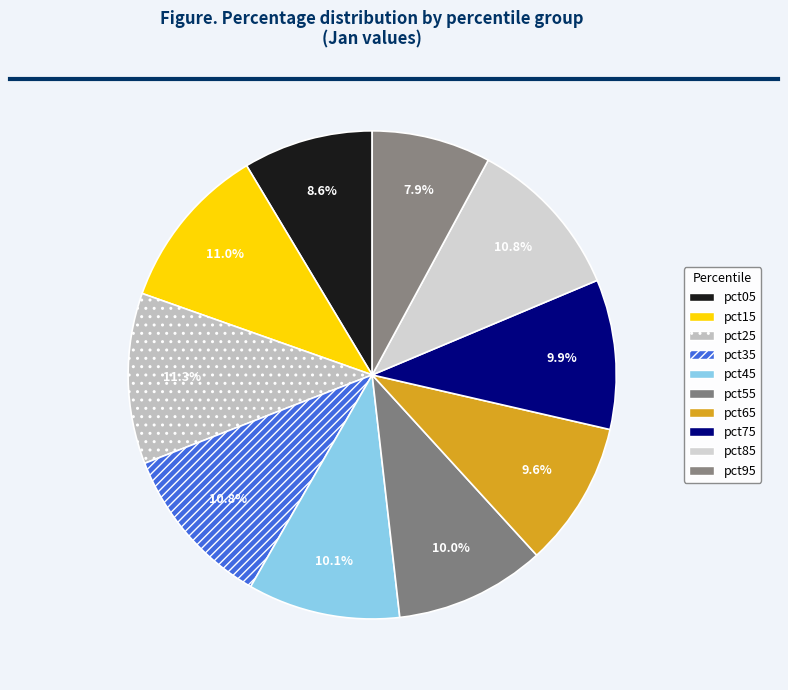

What is the largest slice in the pie chart?

pct25